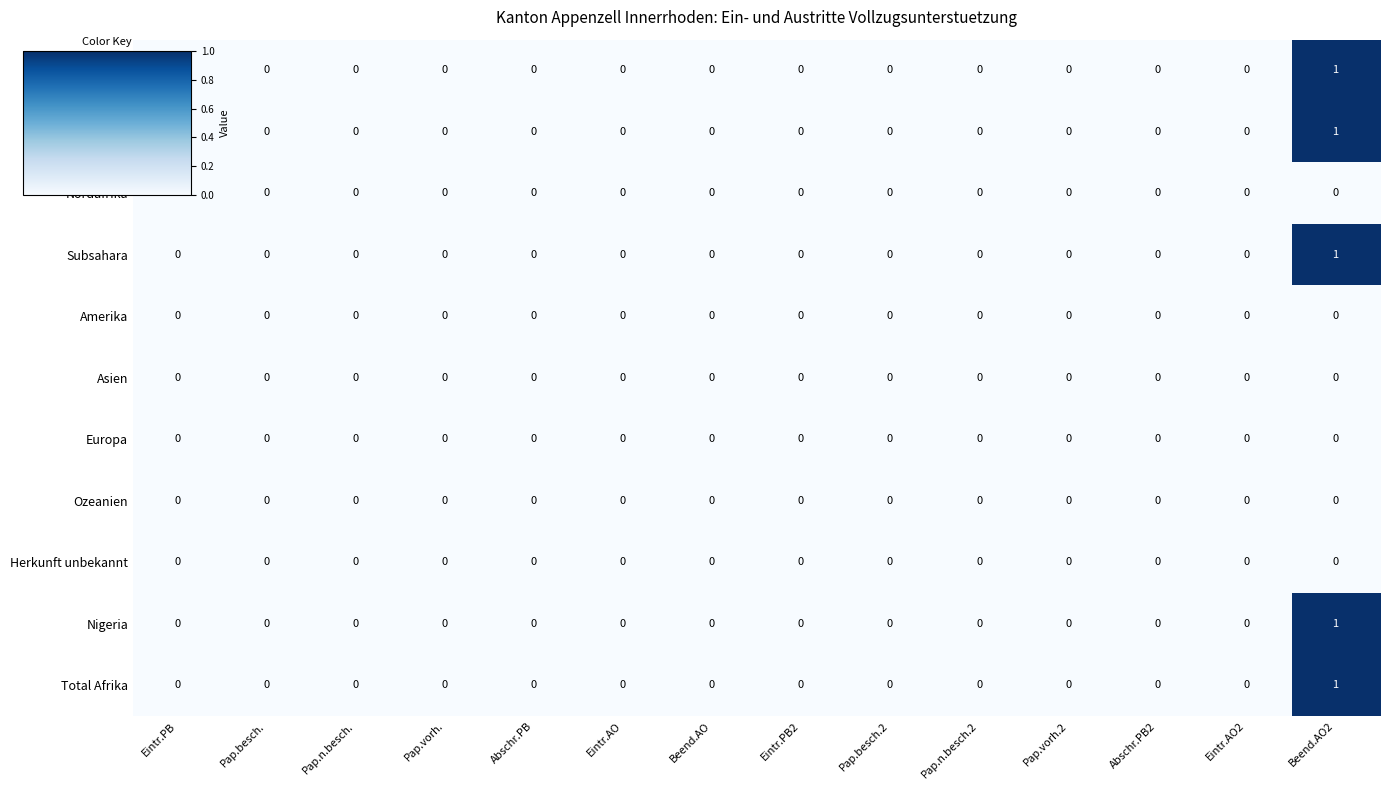

Count the Subsahara values in the range 0 to 1.

14